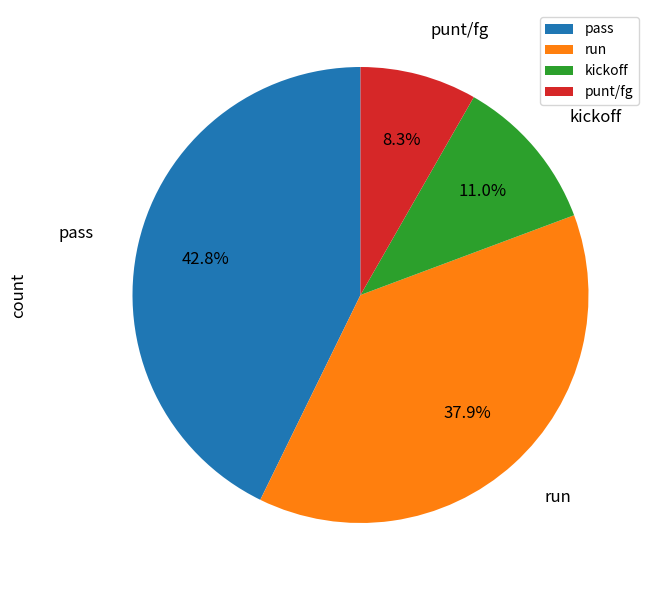

Rank the categories by value from lowest to highest.

punt/fg, kickoff, run, pass